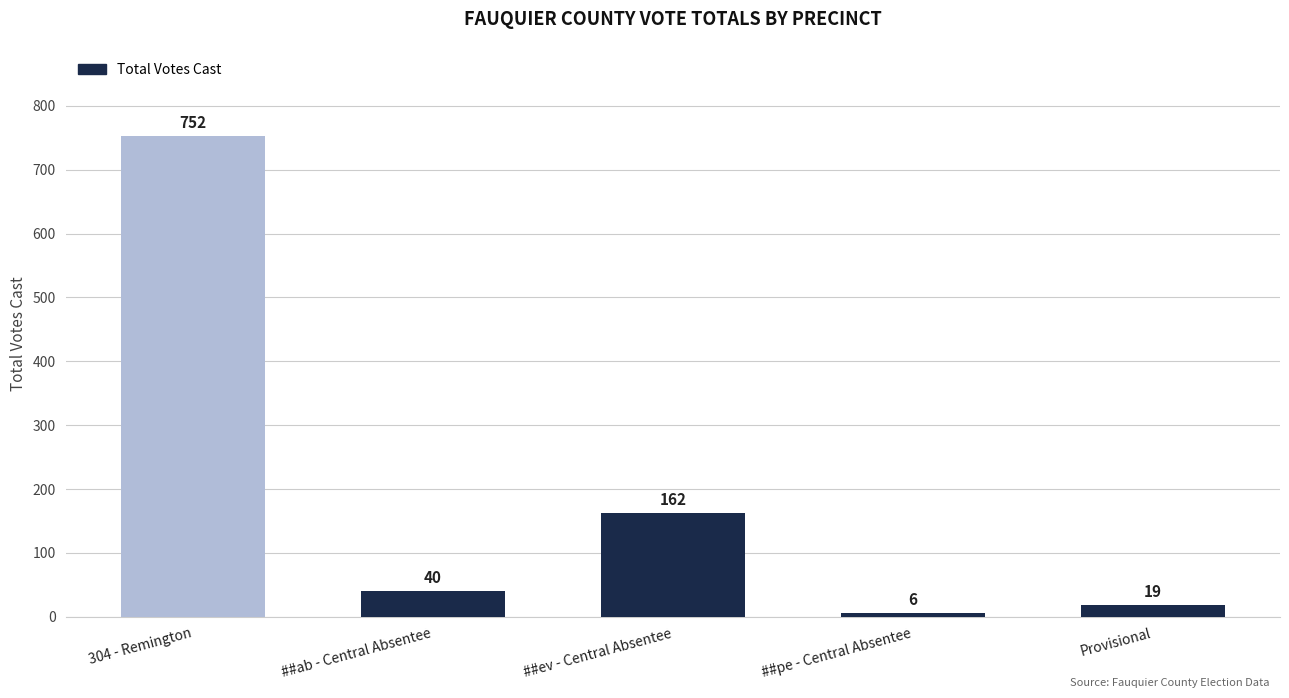

Reading left to right, what are all the values shown in this chart?

304 - Remington=752	##ab - Central Absentee=40	##ev - Central Absentee=162	##pe - Central Absentee=6	Provisional=19